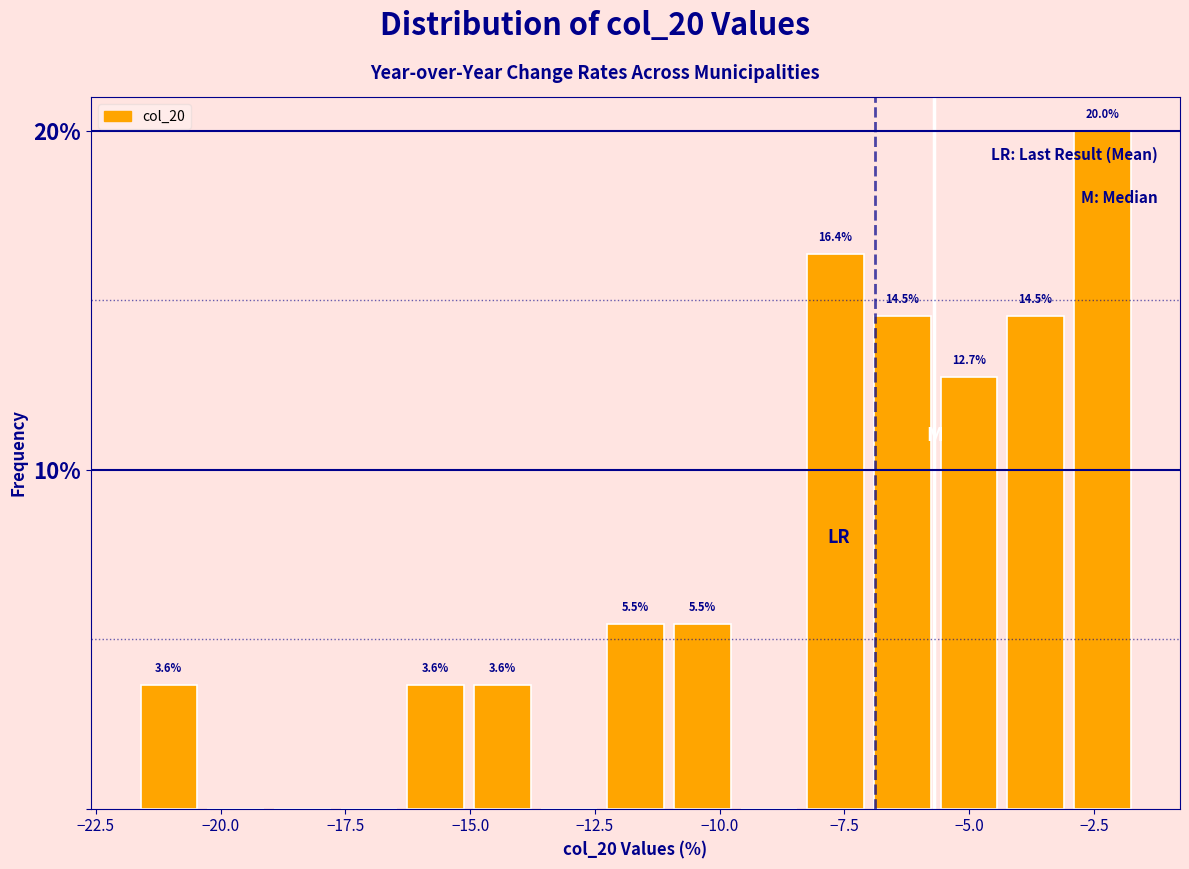

Read against the x-axis, roughly where is the centre of the tallest bar?

-2.5